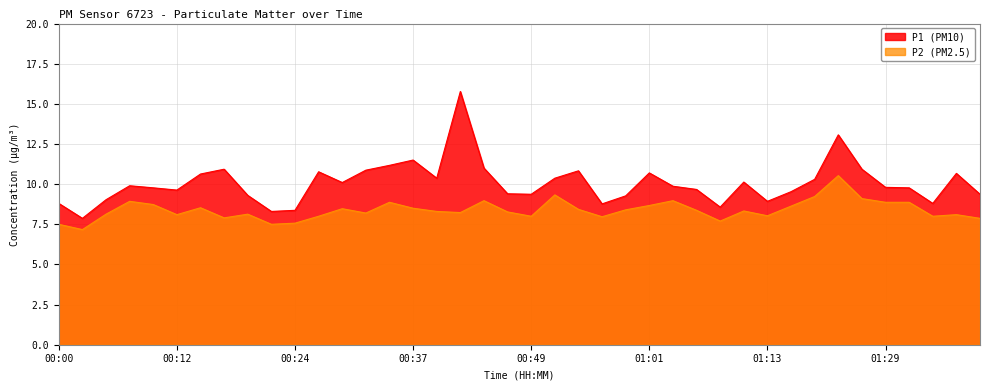

At which label does P1 first exceed 9?

00:05